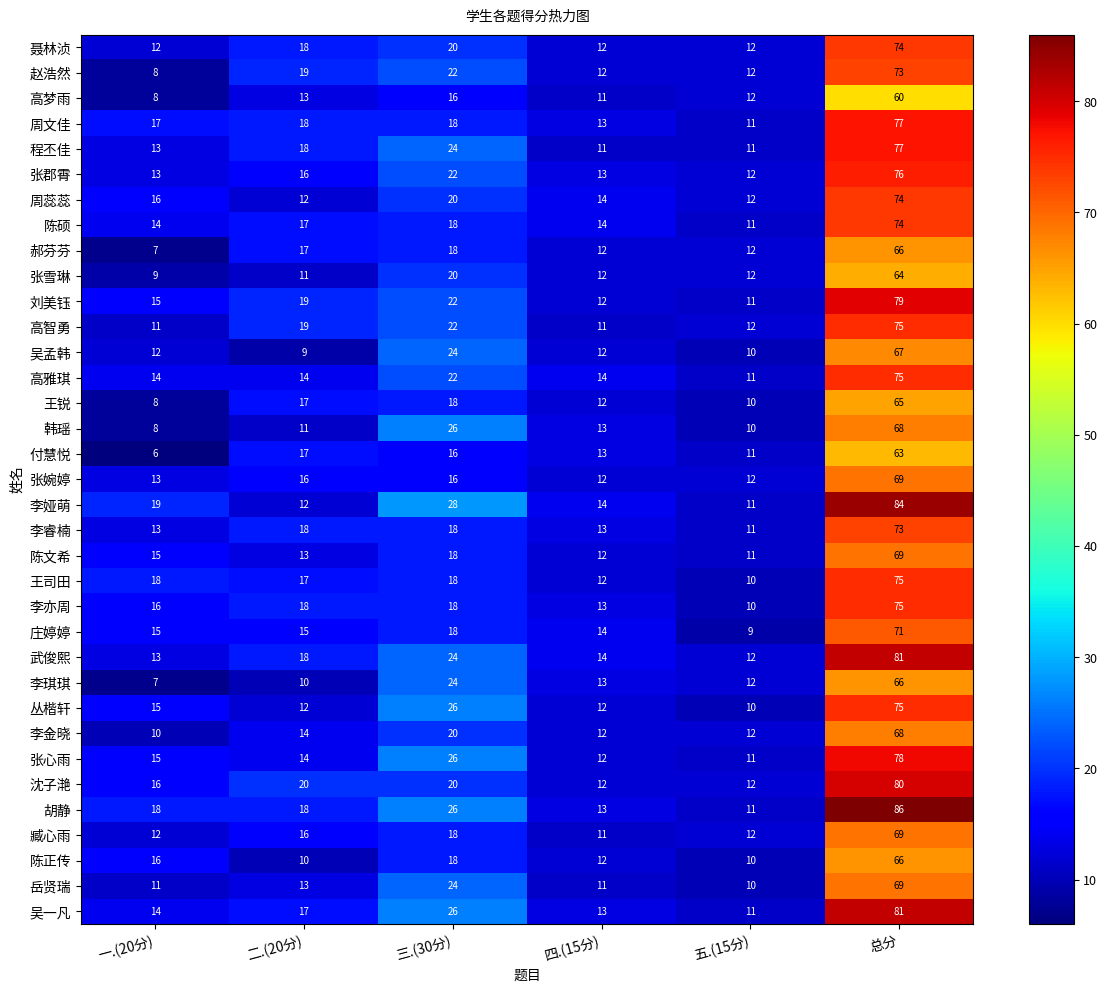

Read the 吴一凡 value at 五.(15分), to the nearest 10.

10